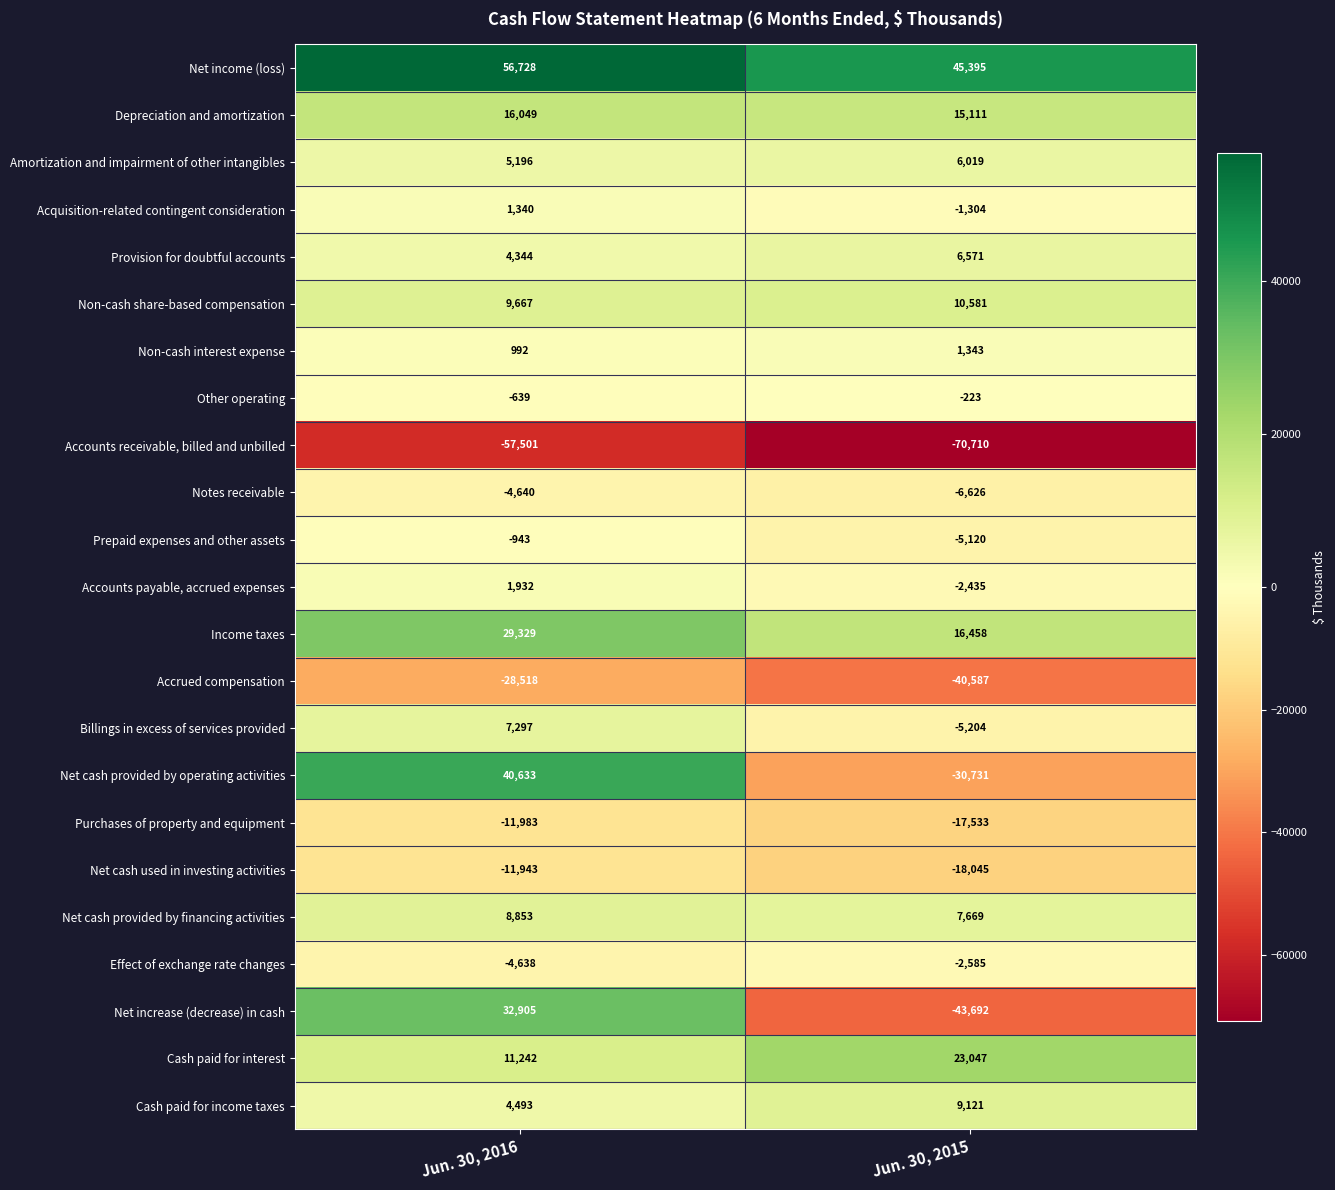

Rank the categories by Acquisition-related contingent consideration value from highest to lowest.

Jun. 30, 2016, Jun. 30, 2015